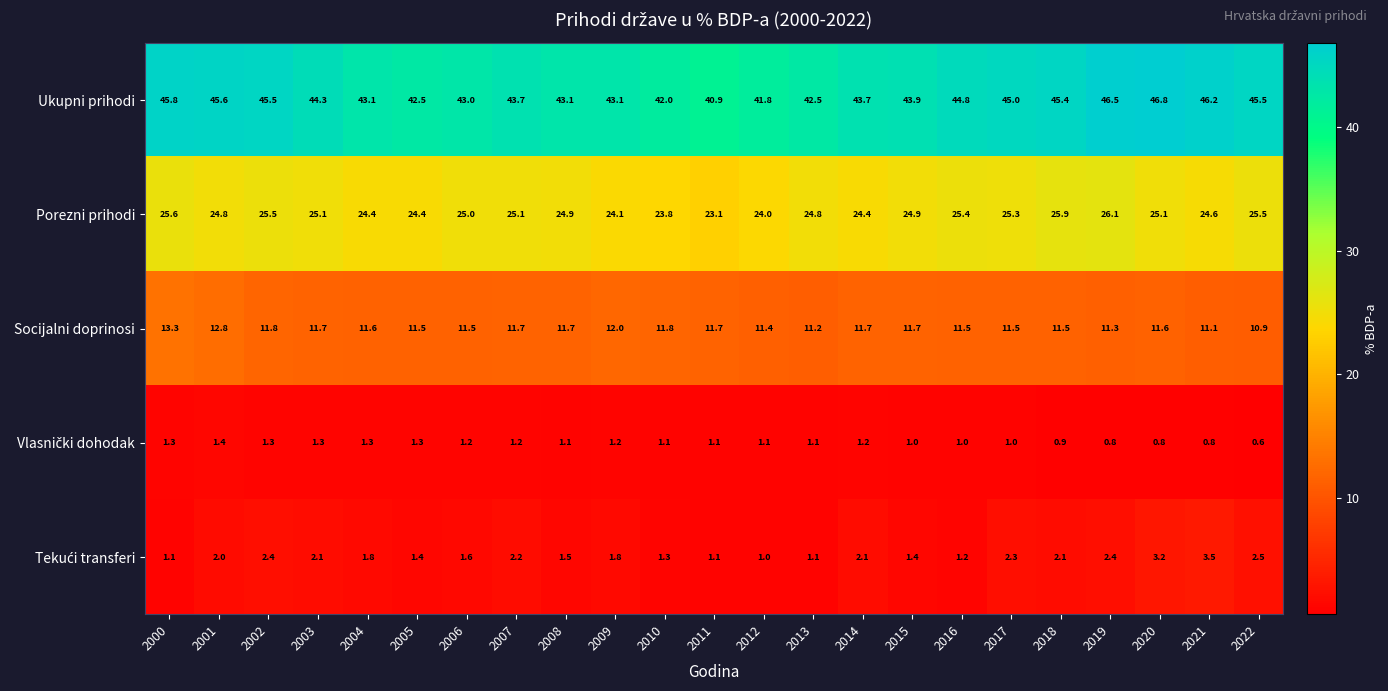

True or false: Ukupni prihodi has a value of 59.9 at 2011.

False